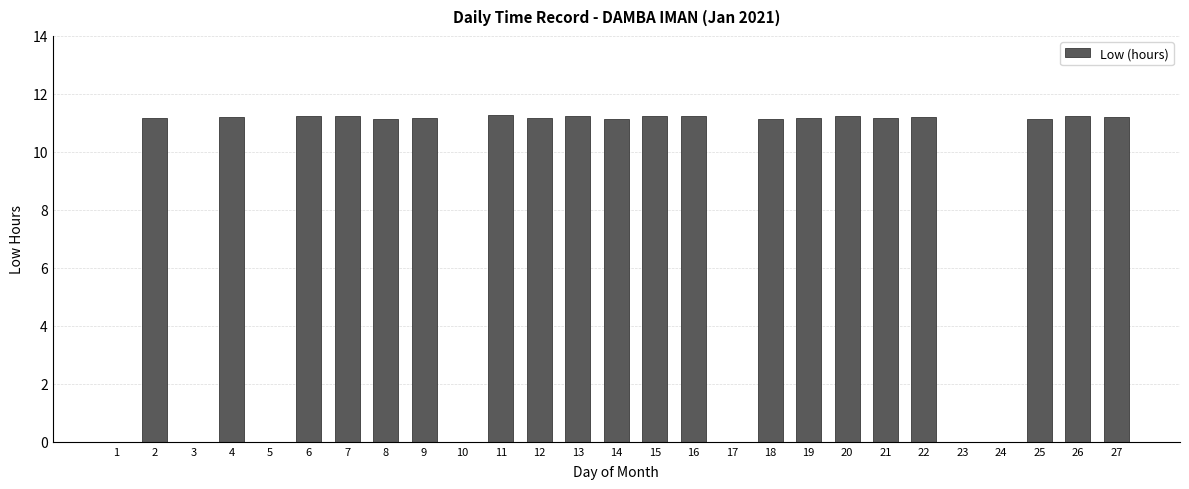

What is the average value?

8.3